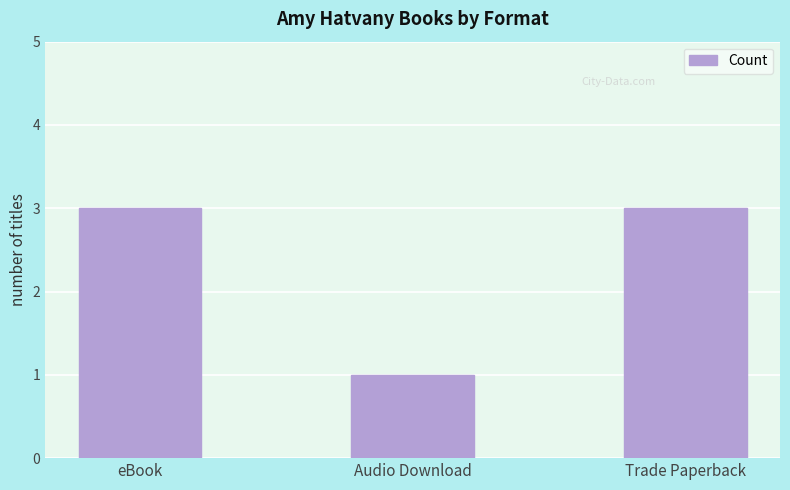

What value does the data have at Audio Download?

1